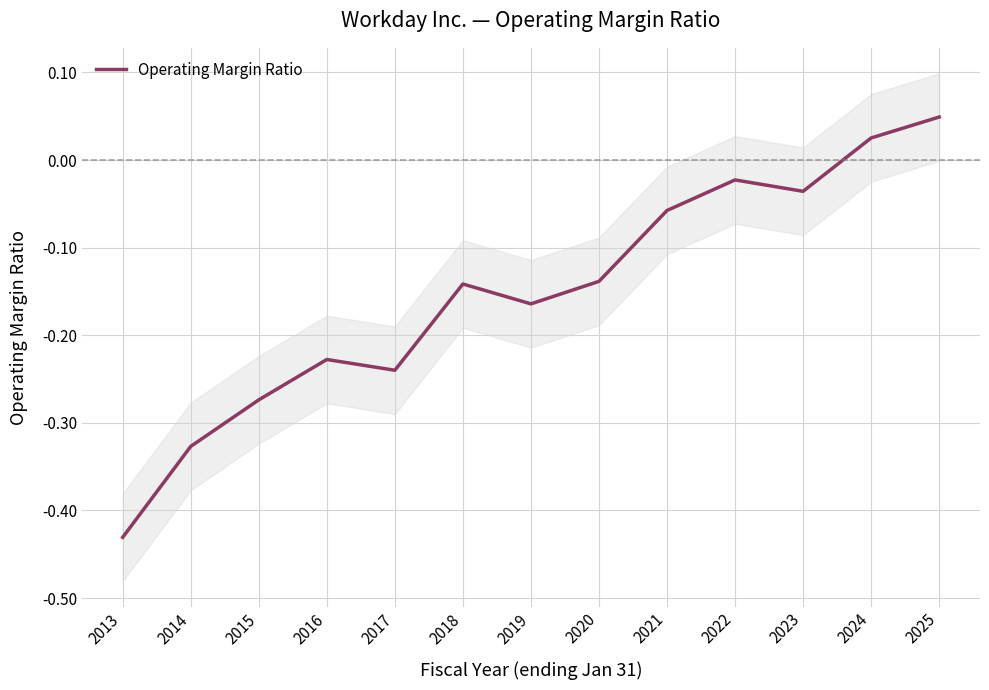

What is the value of the 8th point from the left?

-0.1